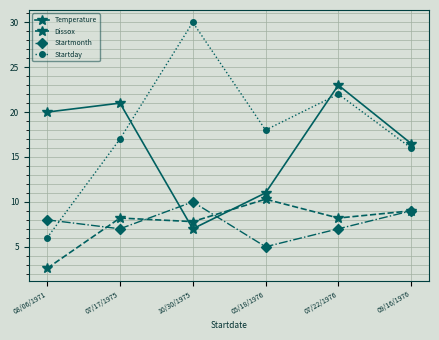

Does the chart display data point markers on the line(s)?

Yes